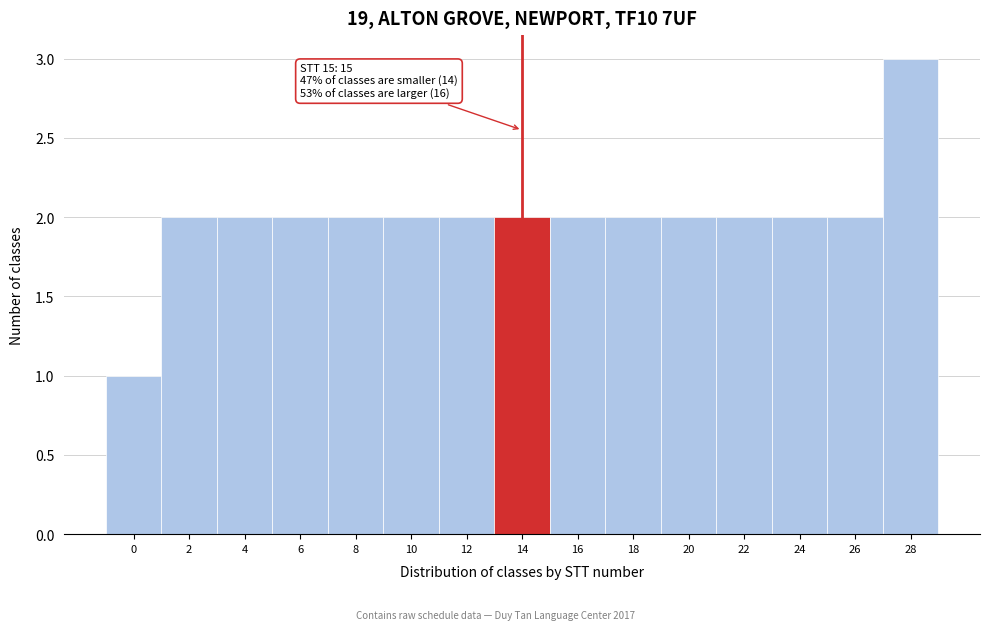

Reading left to right, transcribe all the data shown in this chart.

0=1	2=2	4=2	6=2	8=2	10=2	12=2	14=2	16=2	18=2	20=2	22=2	24=2	26=2	28=3